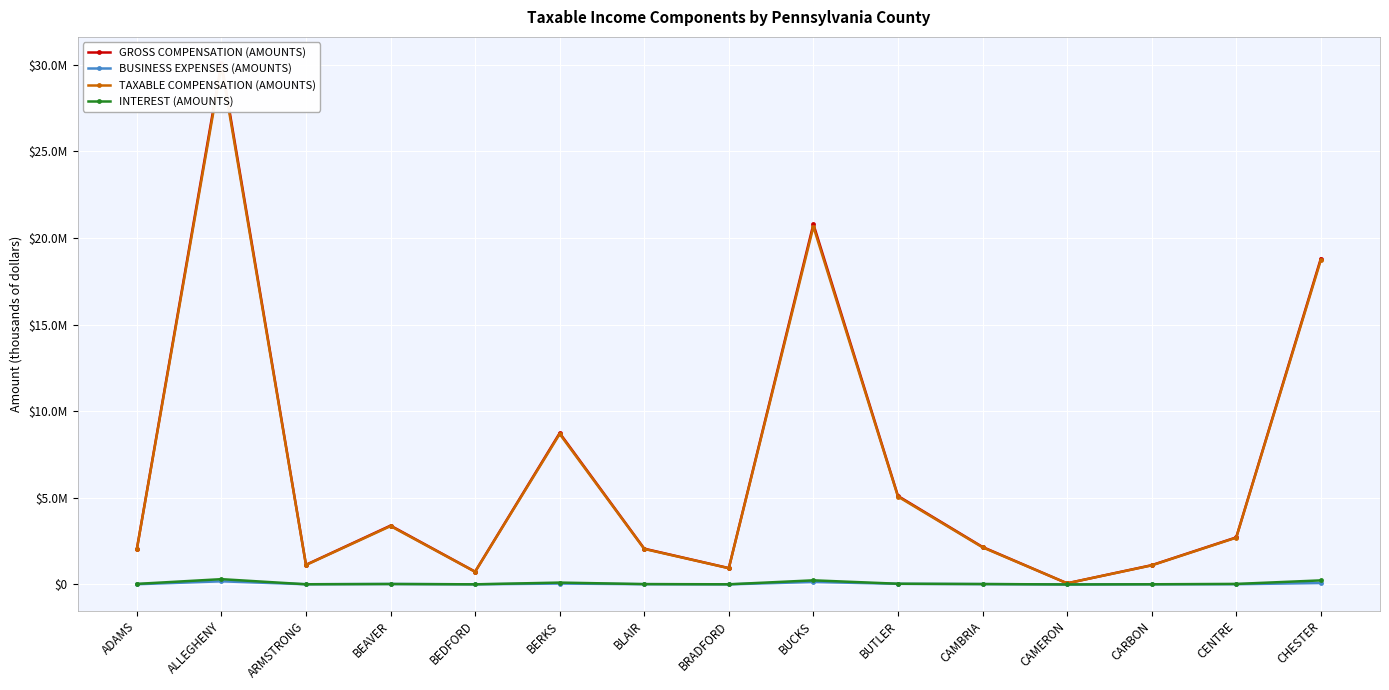

Read the INTEREST (AMOUNTS) value at CENTRE, to the nearest 100.

30700